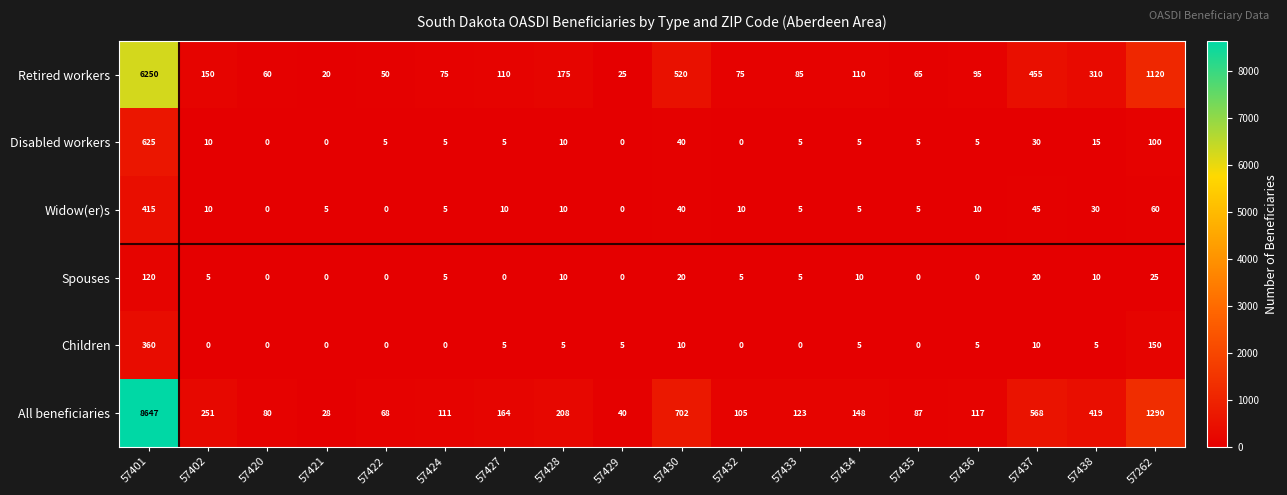

What is the sum of all Children values?

560